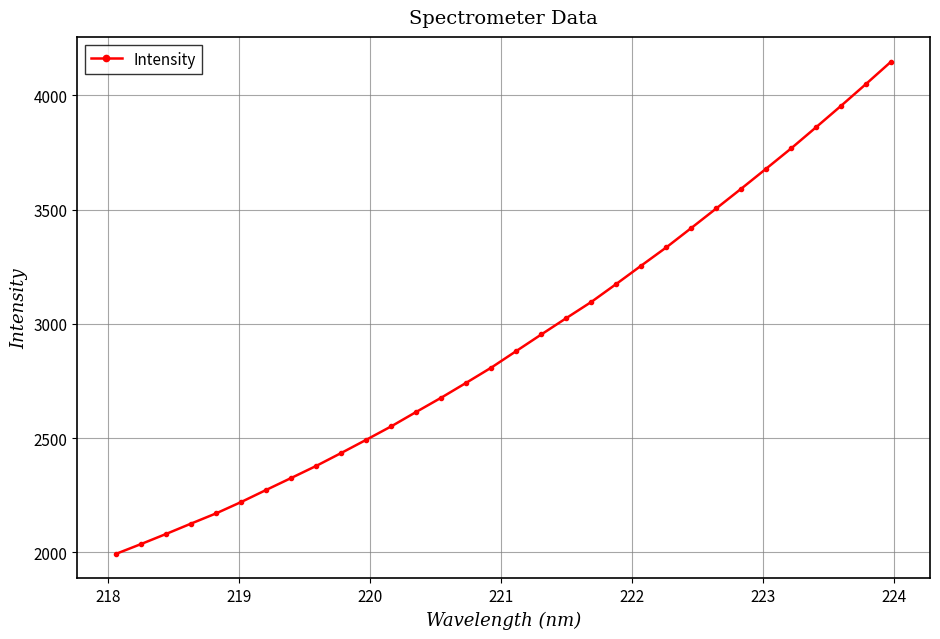

What is the value of the 17th point from the left?

2881.1